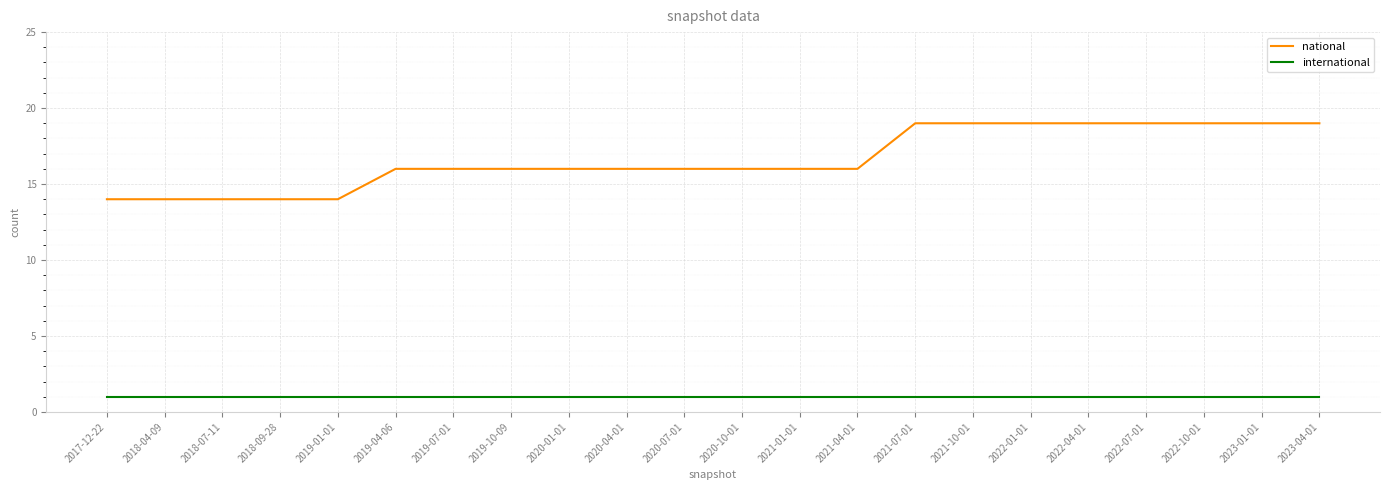

What position from the right is 2023-04-01?

1